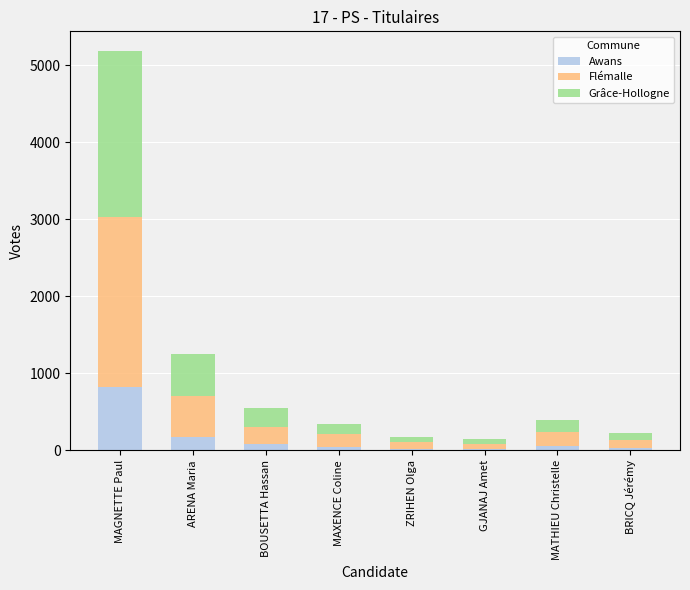

Read the Awans value at MAGNETTE Paul.

823